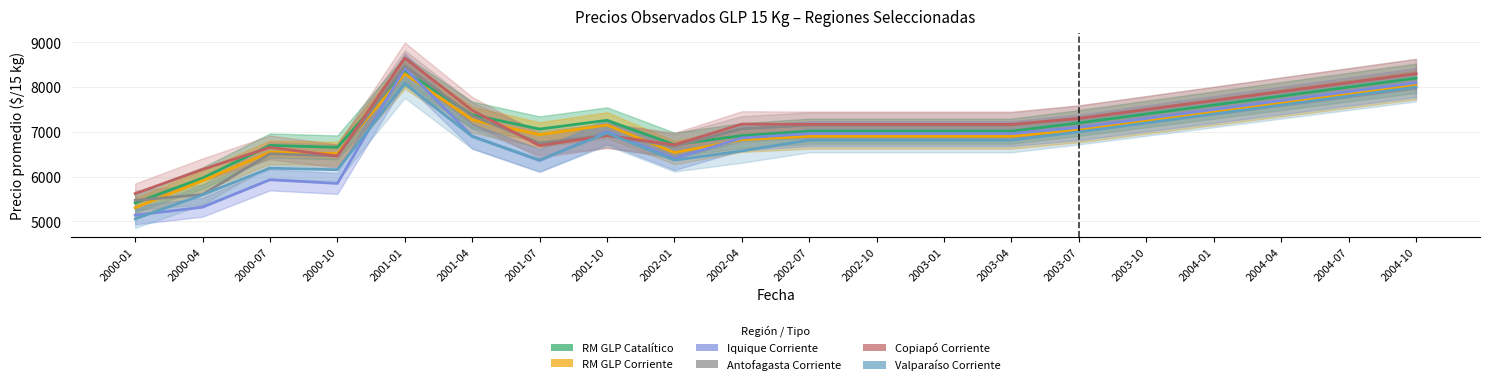

Reading left to right, list all the values displayed in this chart.

RM GLP Catalítico: 2000-01=5413	2000-04=5968	2000-07=6698	2000-10=6654	2001-01=8360	2001-04=7382	2001-07=7063	2001-10=7258	2002-01=6715	2002-04=6917	2002-07=7016	2002-10=7016	2003-01=7016	2003-04=7016	2003-07=7200	2003-10=7400	2004-01=7600	2004-04=7800	2004-07=8000	2004-10=8200
RM GLP Corriente: 2000-01=5306	2000-04=5910	2000-07=6545	2000-10=6514	2001-01=8298	2001-04=7270	2001-07=6937	2001-10=7153	2002-01=6537	2002-04=6825	2002-07=6901	2002-10=6901	2003-01=6901	2003-04=6901	2003-07=7050	2003-10=7250	2004-01=7450	2004-04=7650	2004-07=7850	2004-10=8050
Iquique Corriente: 2000-01=5138	2000-04=5317	2000-07=5930	2000-10=5848	2001-01=8425	2001-04=6905	2001-07=6358	2001-10=7010	2002-01=6403	2002-04=6864	2002-07=6961	2002-10=6961	2003-01=6961	2003-04=6961	2003-07=7100	2003-10=7300	2004-01=7500	2004-04=7700	2004-07=7900	2004-10=8100
Antofagasta Corriente: 2000-01=5470	2000-04=5600	2000-07=6510	2000-10=6460	2001-01=8480	2001-04=7360	2001-07=6750	2001-10=6920	2002-01=6680	2002-04=7070	2002-07=7150	2002-10=7150	2003-01=7150	2003-04=7150	2003-07=7300	2003-10=7500	2004-01=7700	2004-04=7900	2004-07=8100	2004-10=8300
Copiapó Corriente: 2000-01=5620	2000-04=6160	2000-07=6653	2000-10=6460	2001-01=8650	2001-04=7480	2001-07=6693	2001-10=6920	2002-01=6710	2002-04=7174	2002-07=7168	2002-10=7168	2003-01=7168	2003-04=7168	2003-07=7300	2003-10=7500	2004-01=7700	2004-04=7900	2004-07=8100	2004-10=8300
Valparaíso Corriente: 2000-01=5056	2000-04=5594	2000-07=6189	2000-10=6154	2001-01=8083	2001-04=6896	2001-07=6373	2001-10=6973	2002-01=6368	2002-04=6573	2002-07=6816	2002-10=6816	2003-01=6816	2003-04=6816	2003-07=7000	2003-10=7200	2004-01=7400	2004-04=7600	2004-07=7800	2004-10=8000